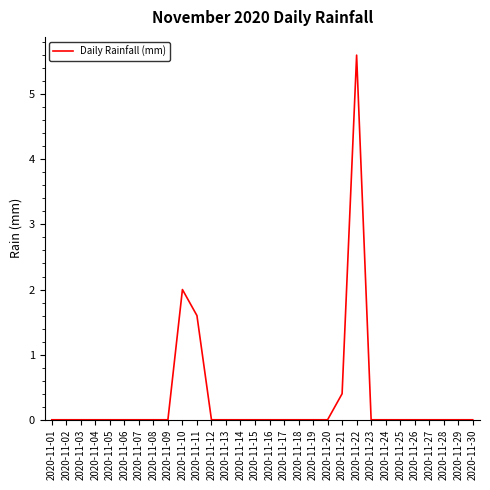

True or false: the data has more than 1 interior local peaks.

True